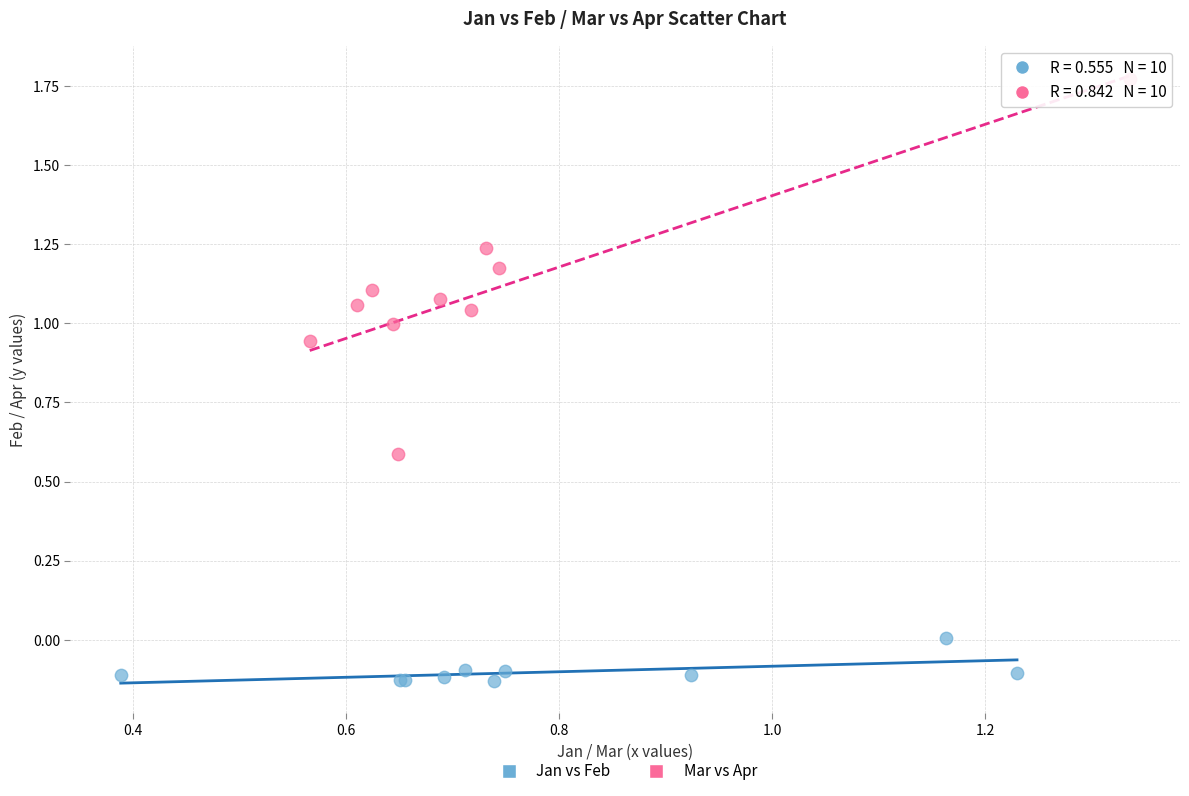

Which series has the widest spread of Y values?

Mar vs Apr